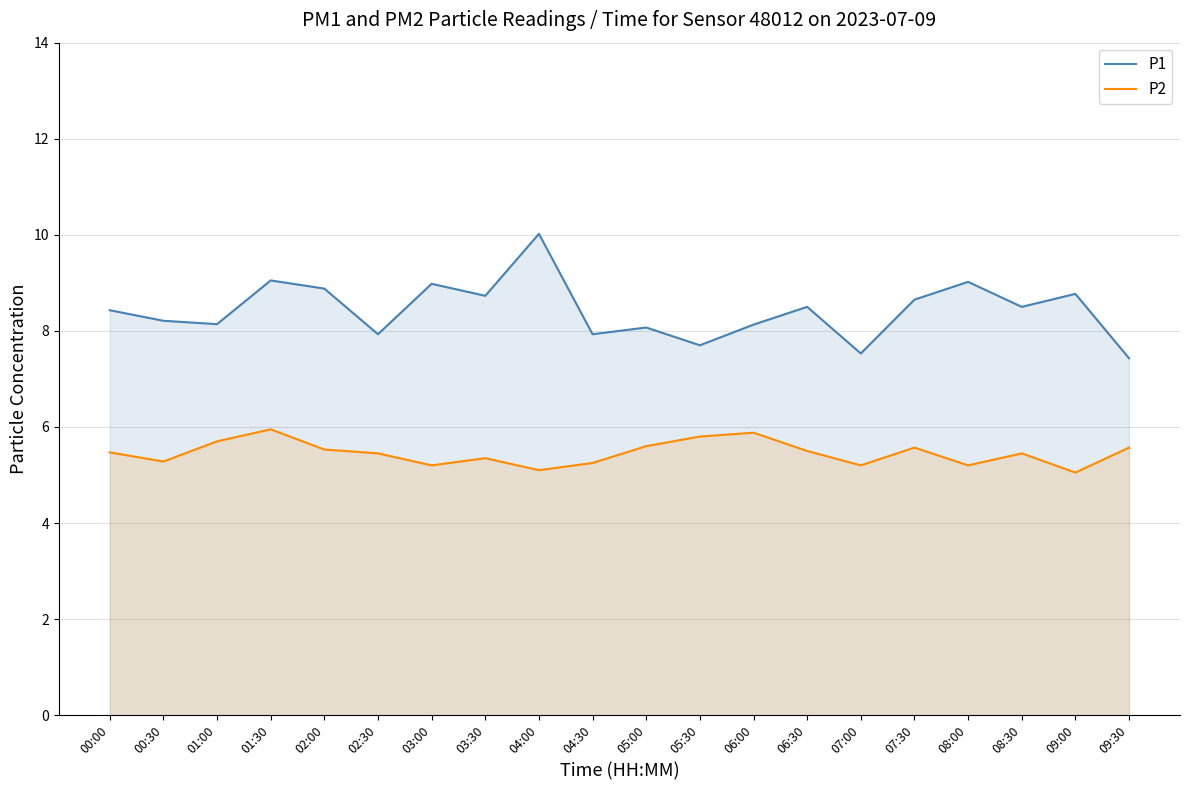

At which category does P1 reach its first local valley?

01:00